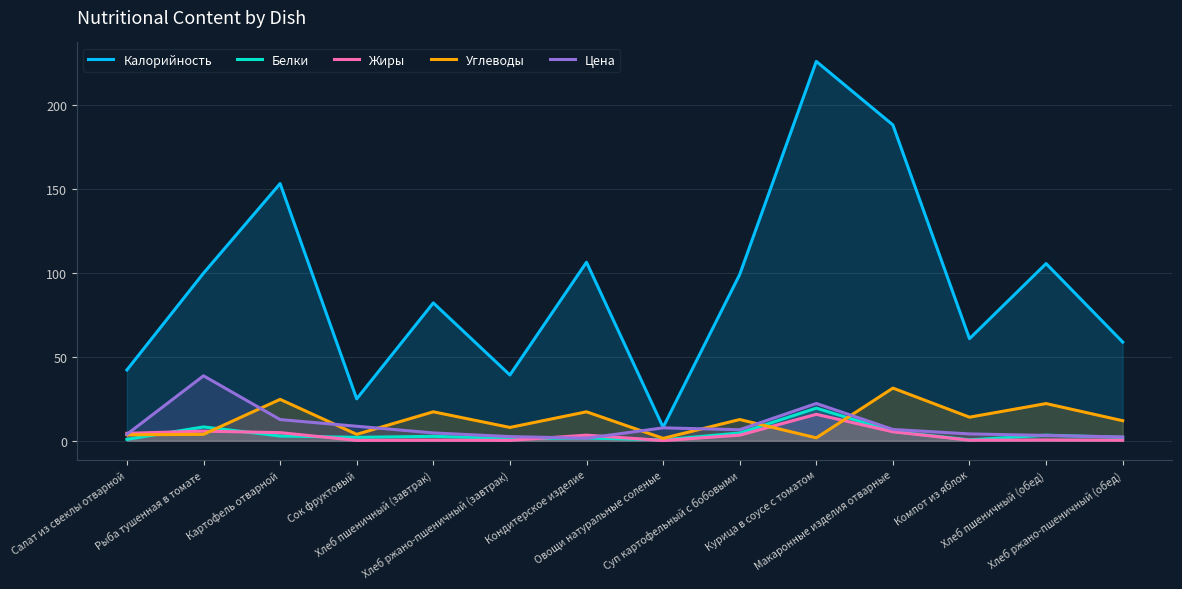

Reading left to right, transcribe all the data shown in this chart.

Калорийность: 42.1	99.7	153.0	24.9	82.0	39.1	106.2	8.0	98.9	225.7	187.9	60.7	105.4	58.7
Белки: 0.8	8.2	2.8	2.0	2.6	1.3	1.6	0.5	4.6	19.4	5.5	0.5	3.3	2.0
Жиры: 4.4	5.7	4.8	0.2	0.3	0.2	3.3	0.1	3.3	15.7	5.3	0.3	0.4	0.3
Углеводы: 3.5	3.8	24.6	3.8	17.2	7.9	17.2	1.4	12.6	1.7	31.3	14.0	22.1	11.9
Цена: 3.8	38.6	12.6	8.6	4.6	2.5	1.5	7.7	6.5	22.2	6.7	4.0	3.1	2.2